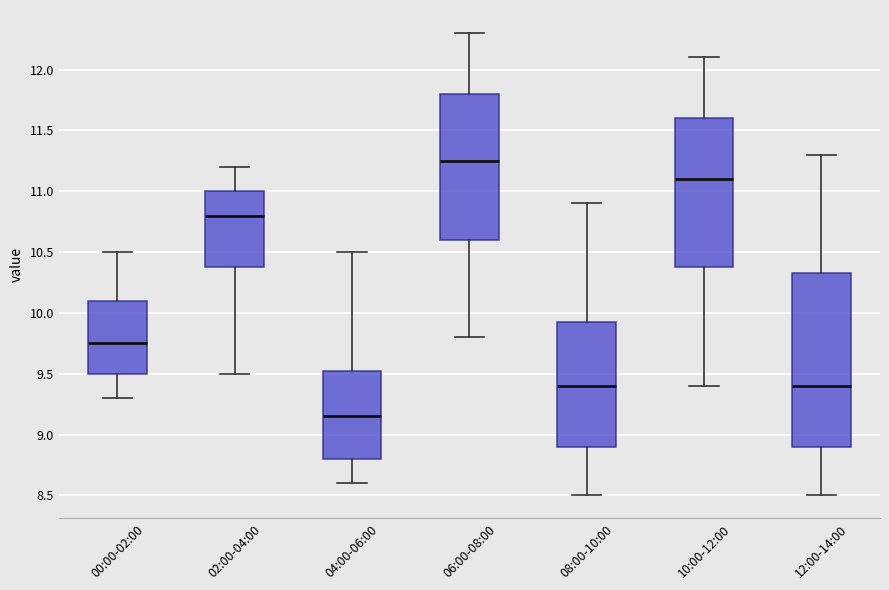

Which box's median line is the lowest?

04:00-06:00